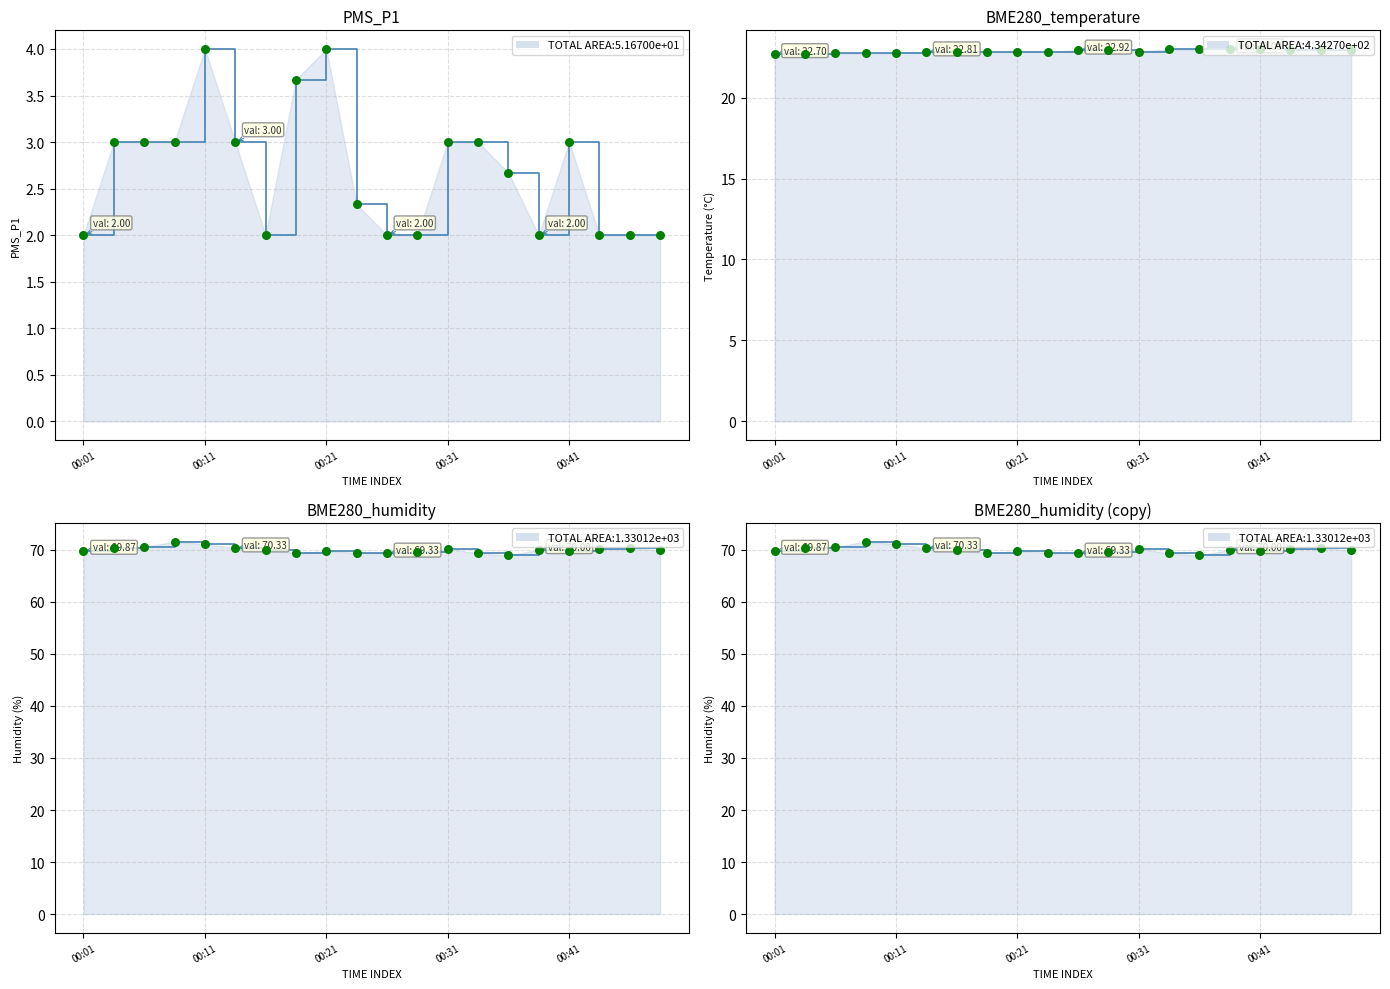

What is the total value across all series at 00:21?

96.6